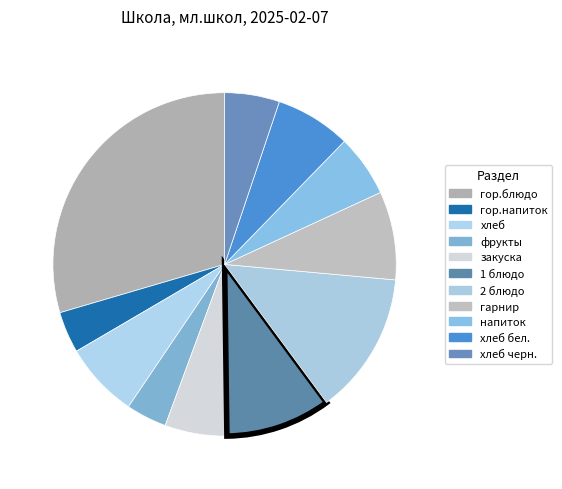

To the nearest percent, what is the average slice percentage?

9%